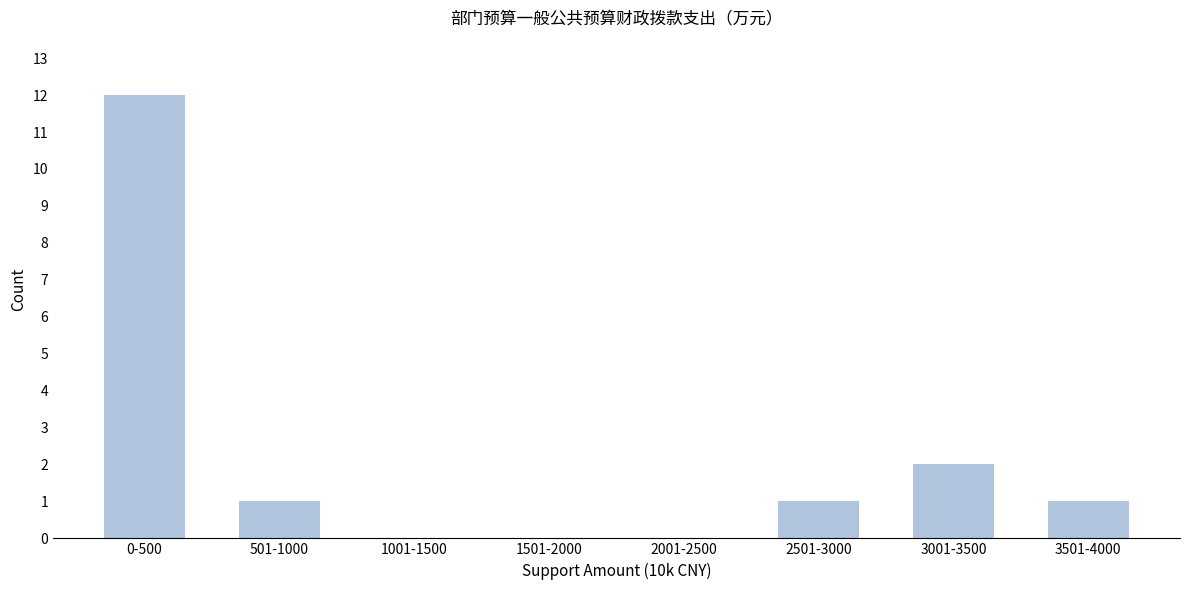

Reading left to right, what are all the values shown in this chart?

0-500=12	501-1000=1	1001-1500=0	1501-2000=0	2001-2500=0	2501-3000=1	3001-3500=2	3501-4000=1